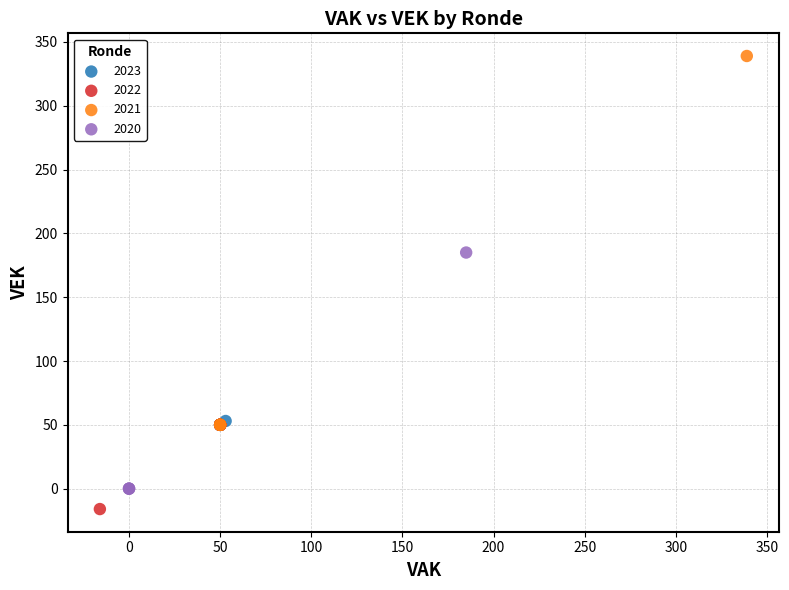

Which series contains the highest Y value?

2021